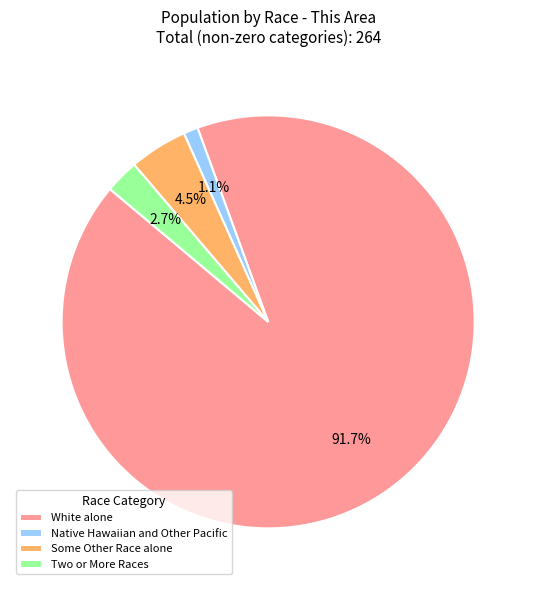

Which category has the smallest portion of the pie?

Native Hawaiian and Other Pacific